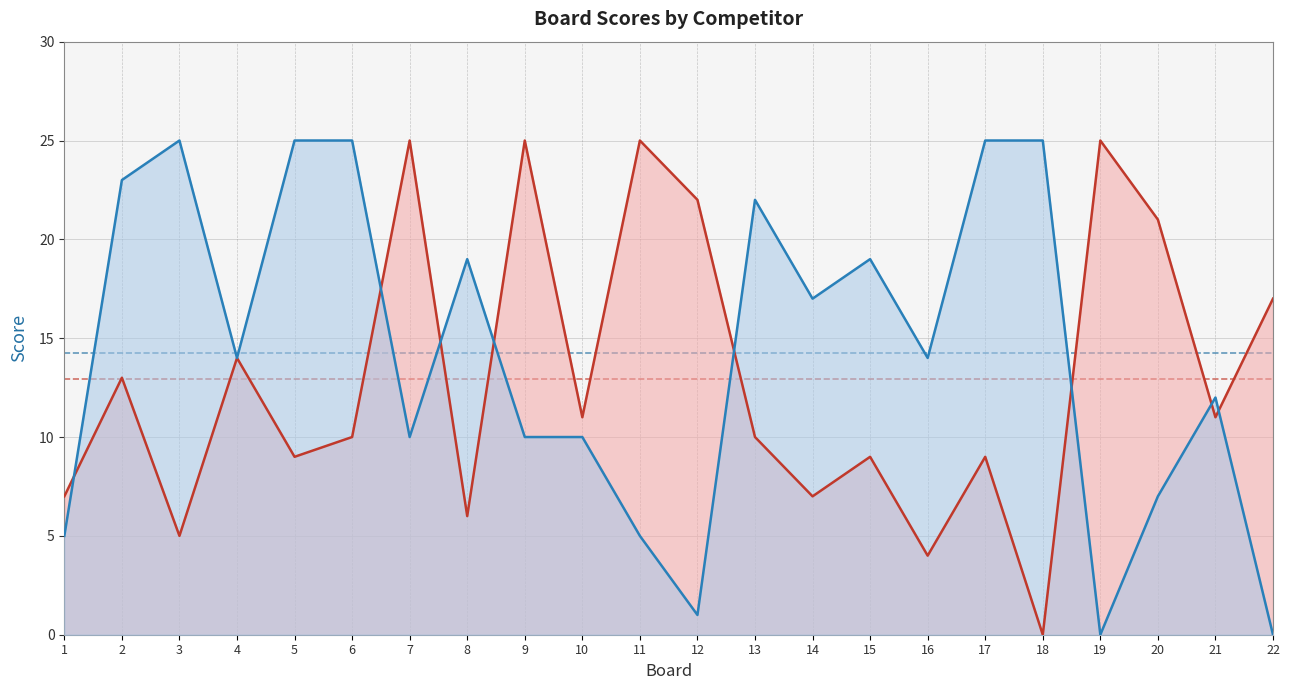

What is the difference between the highest and lowest values at 13?

12